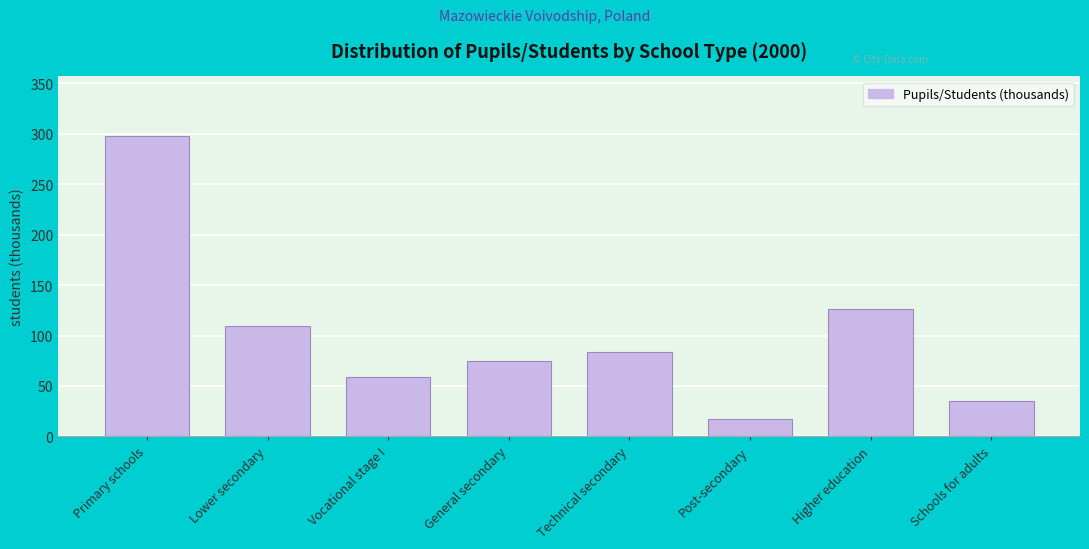

Reading left to right, transcribe all the data shown in this chart.

297.5	109.8	59.3	75.0	83.9	17.5	126.1	35.3